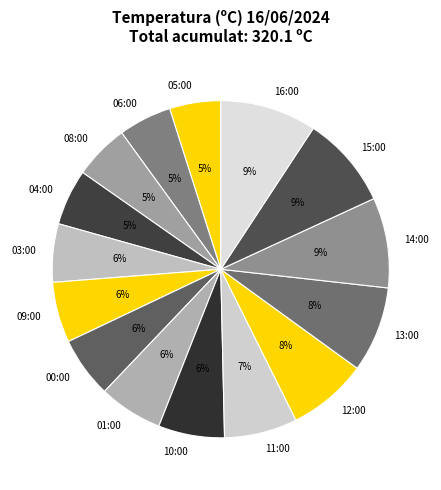

How many segments does this pie chart have?

15